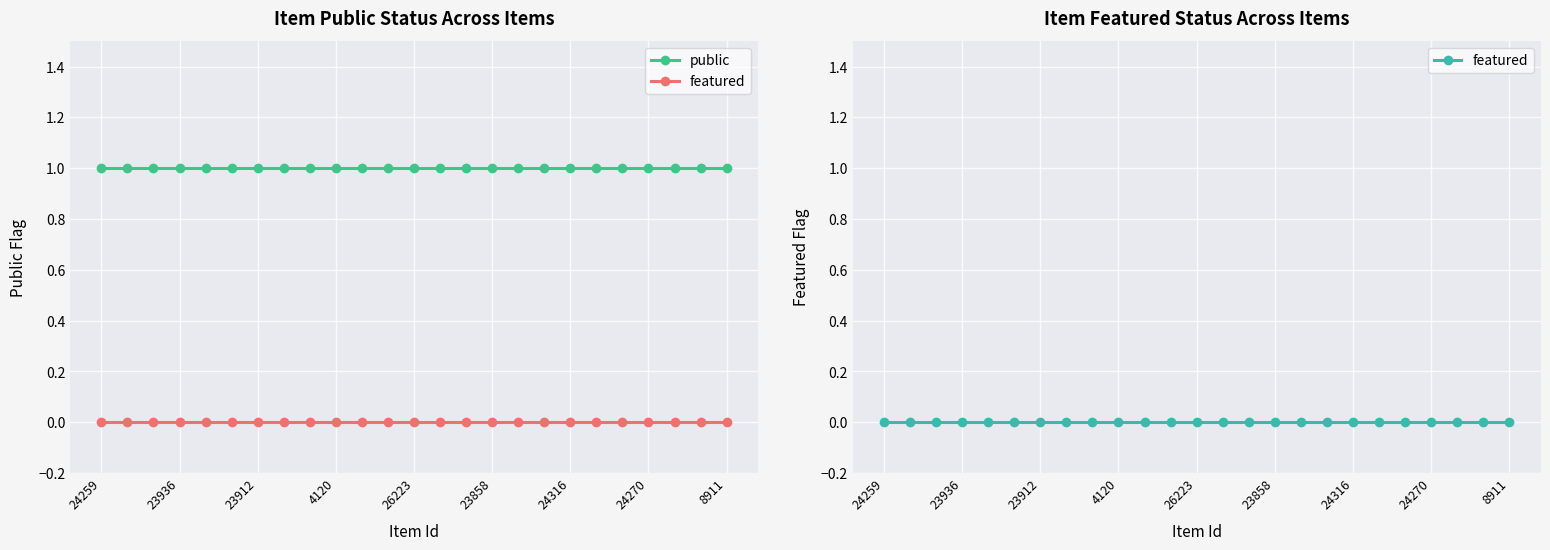

At which category is the sum across all series the highest?

24259